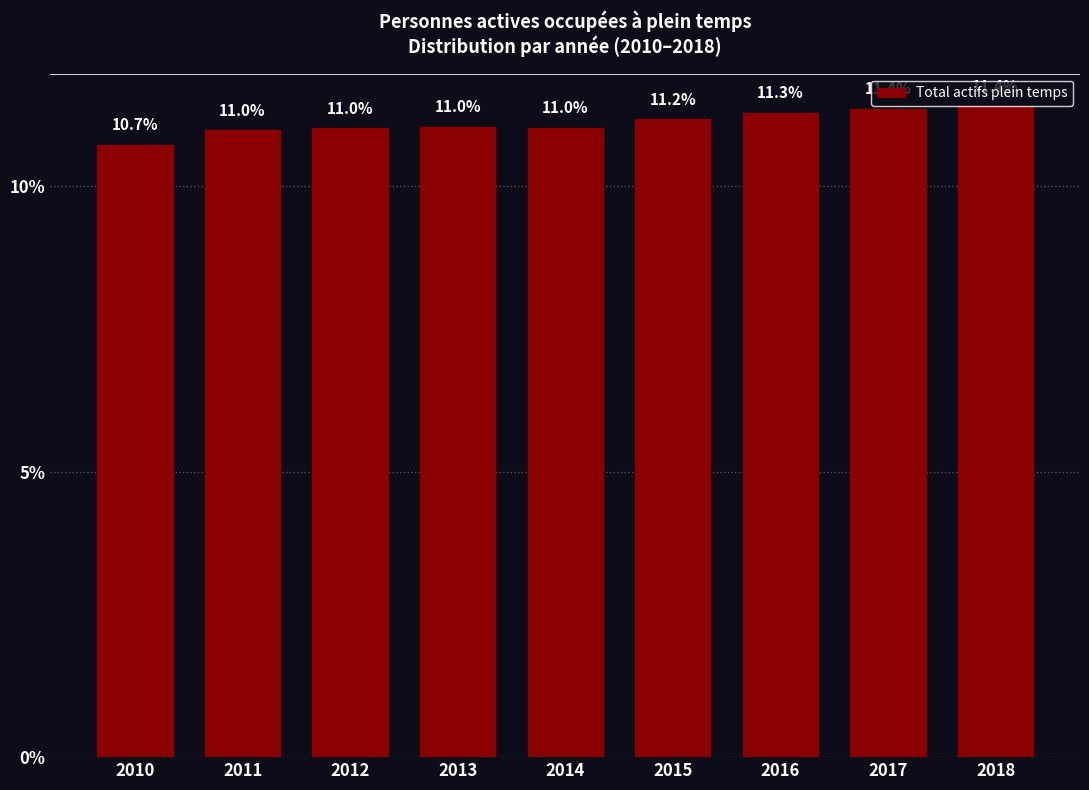

Reading left to right, list all the values displayed in this chart.

2010=10.7	2011=11.0	2012=11.0	2013=11.0	2014=11.0	2015=11.2	2016=11.3	2017=11.4	2018=11.4